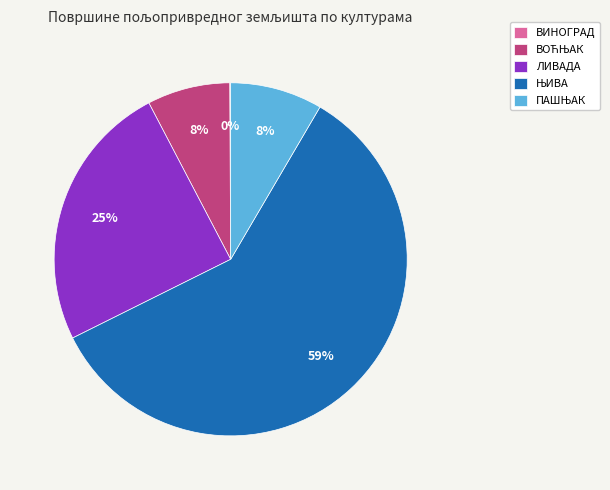

To the nearest percent, what percentage of the pie is ЛИВАДА?

25%